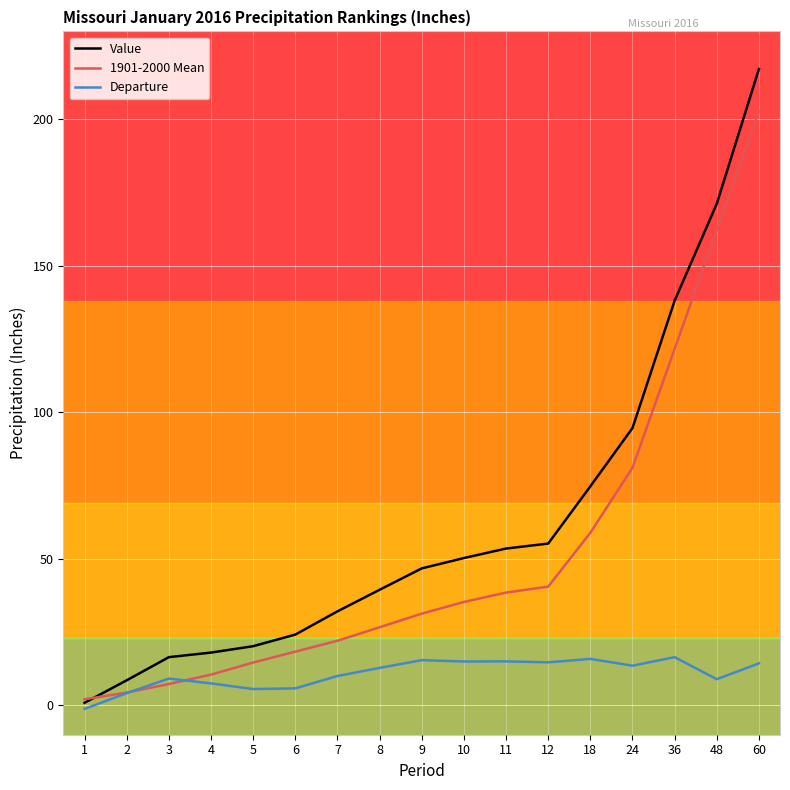

Is it true that Departure equals 13.6 at 24?

True